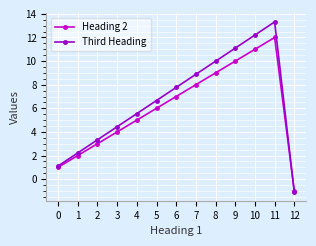

What is the total value across all series at 3?

8.4